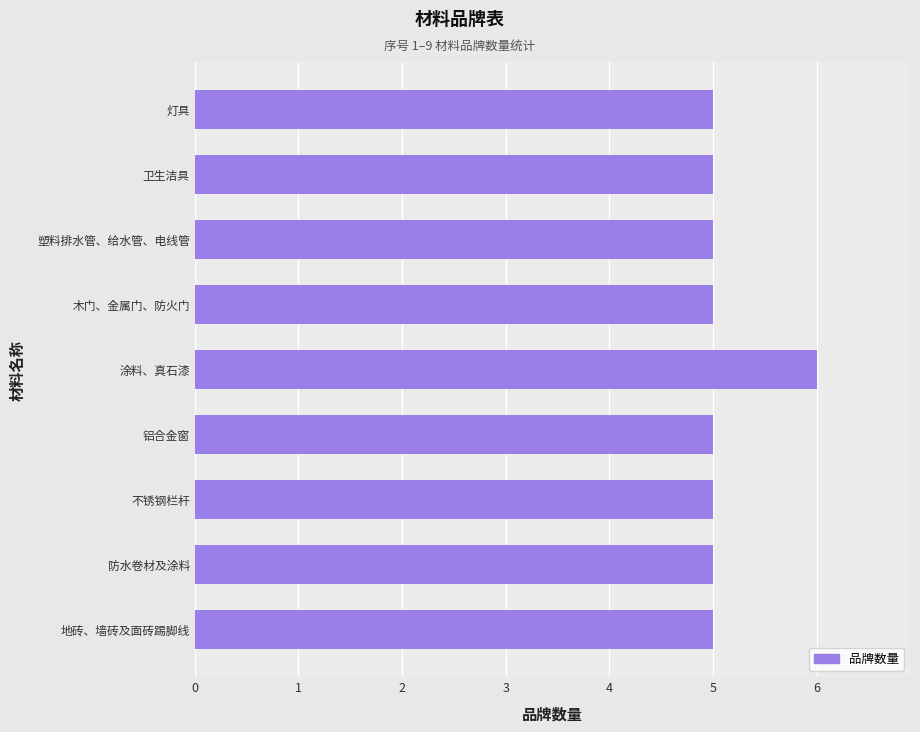

Count the values in the range 5 to 6.

9